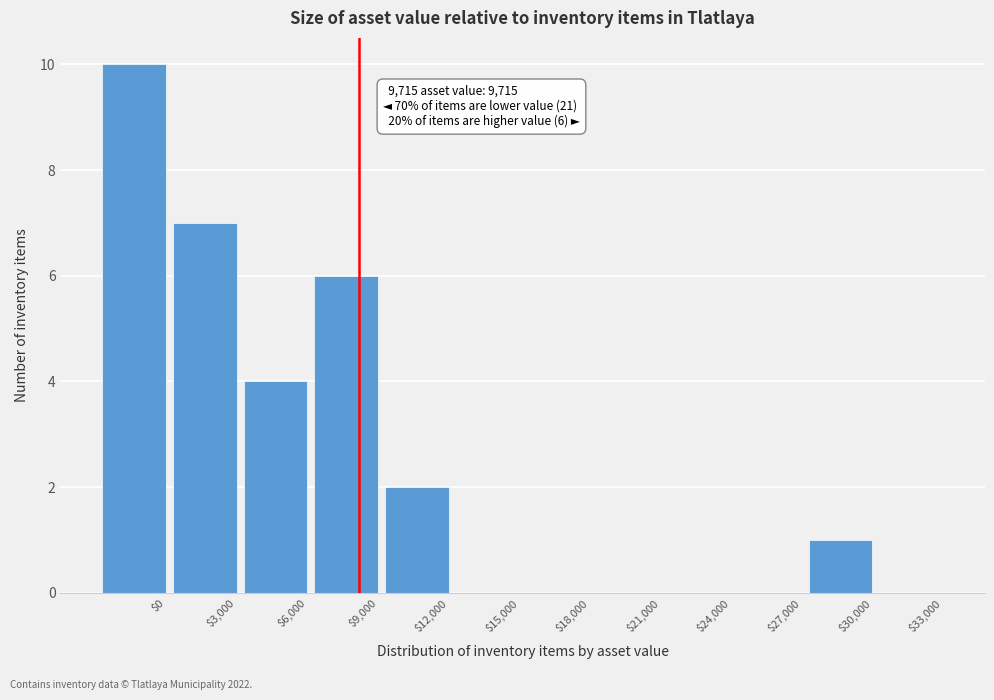

At which category does the chart reach its peak across all series?

$0